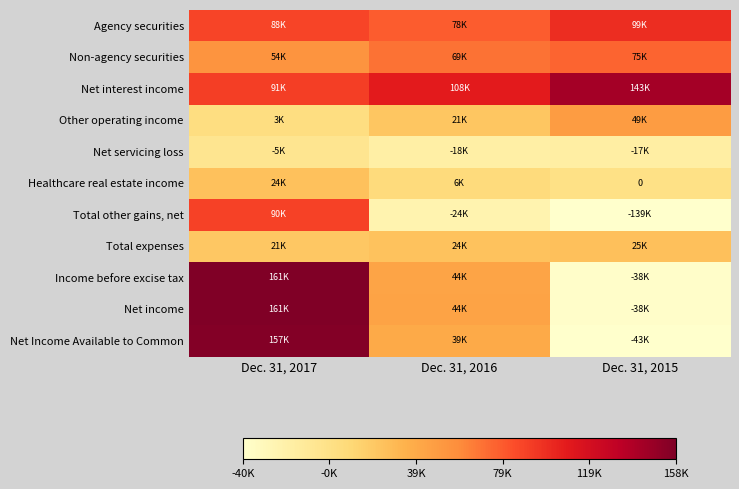

What is the difference between the highest and lowest values at Dec. 31, 2017?

166672